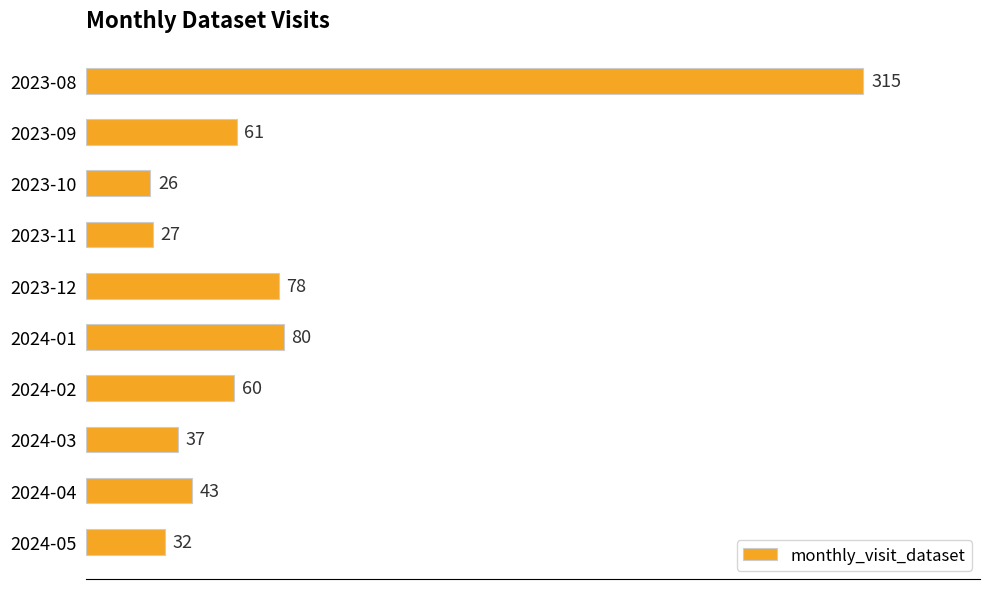

Count the number of categories in the chart.

10